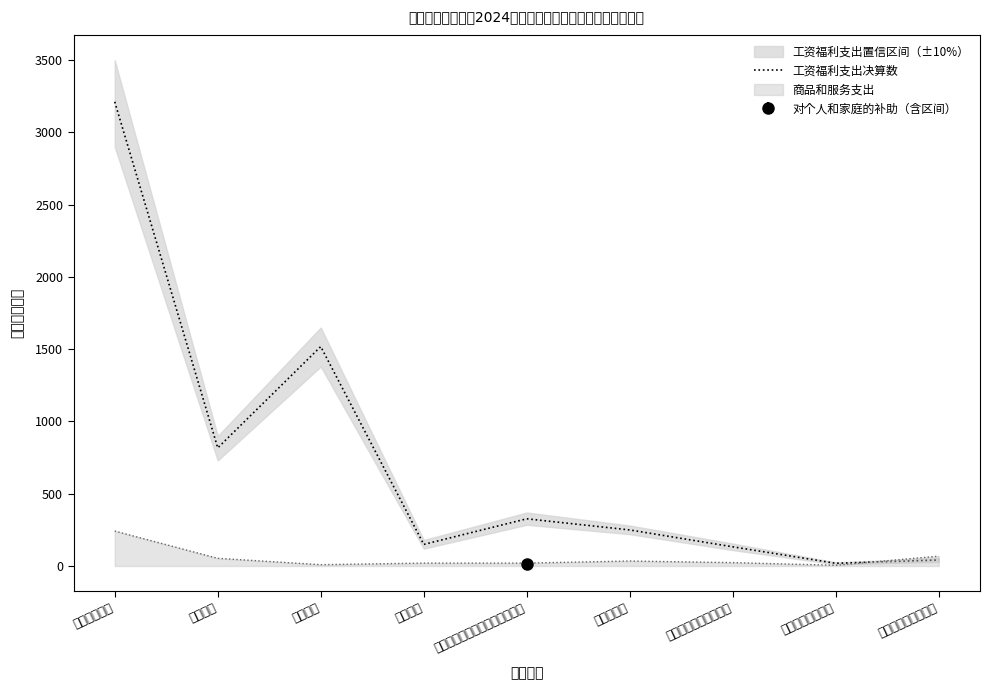

True or false: the data shows 249.4 at 住房公积金.

True